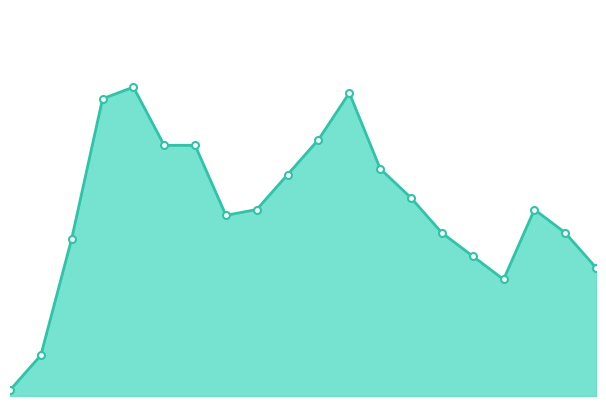

At which label does the data first exceed 32?

3